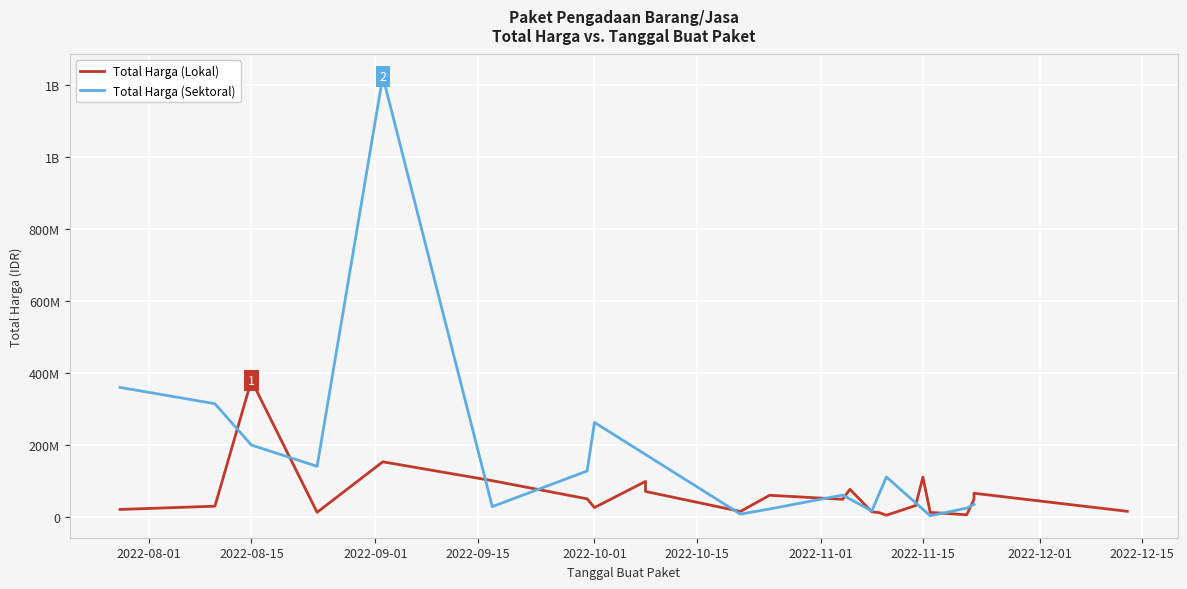

At how many categories does at least one series exceed 708142652?

1